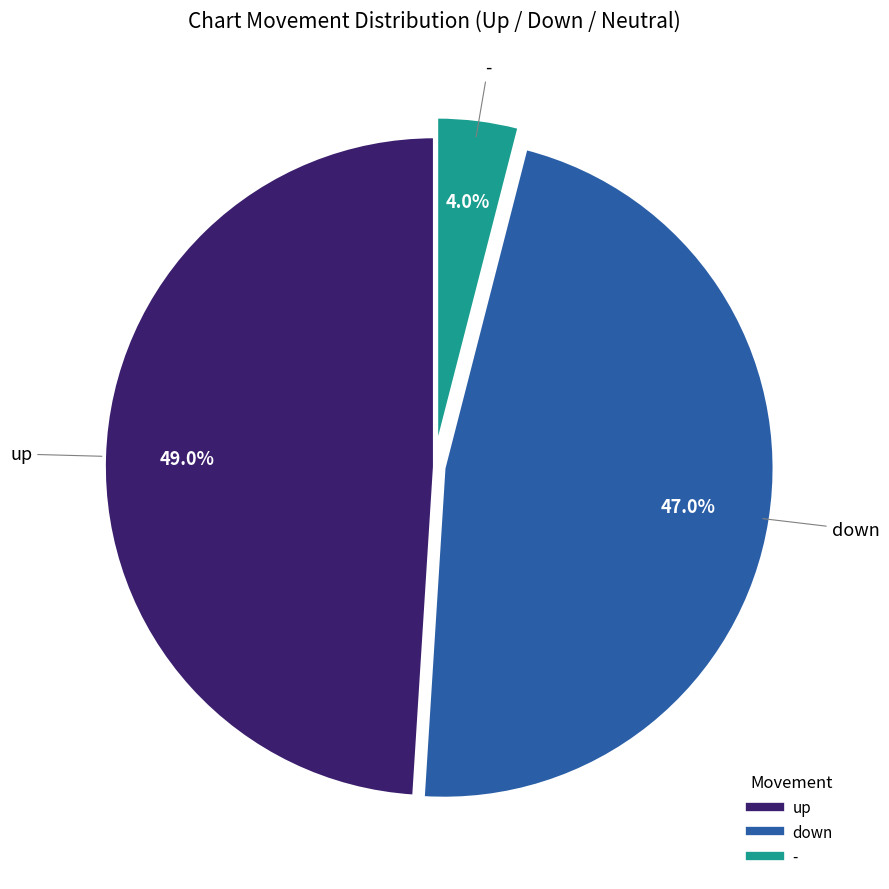

Combined, what portion of the pie is up and -?

53.0%